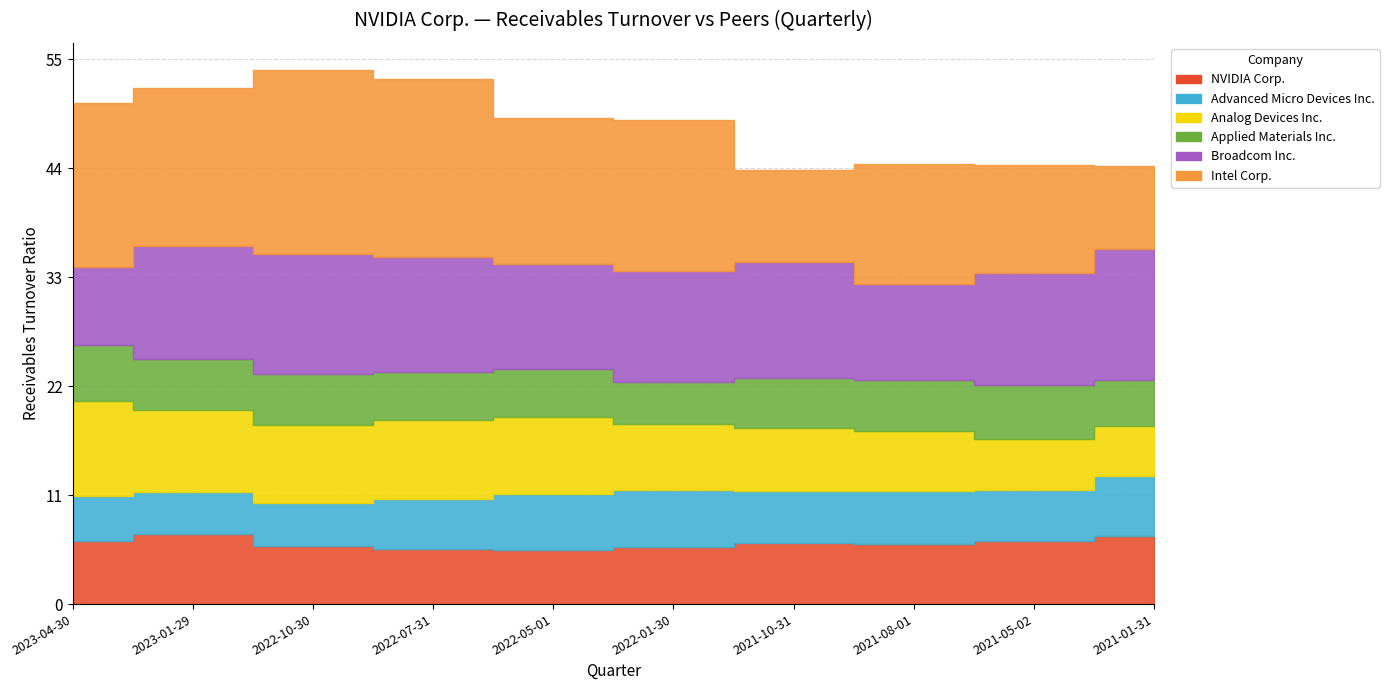

Between 2022-05-01 and 2021-08-01, which is larger?

2021-08-01